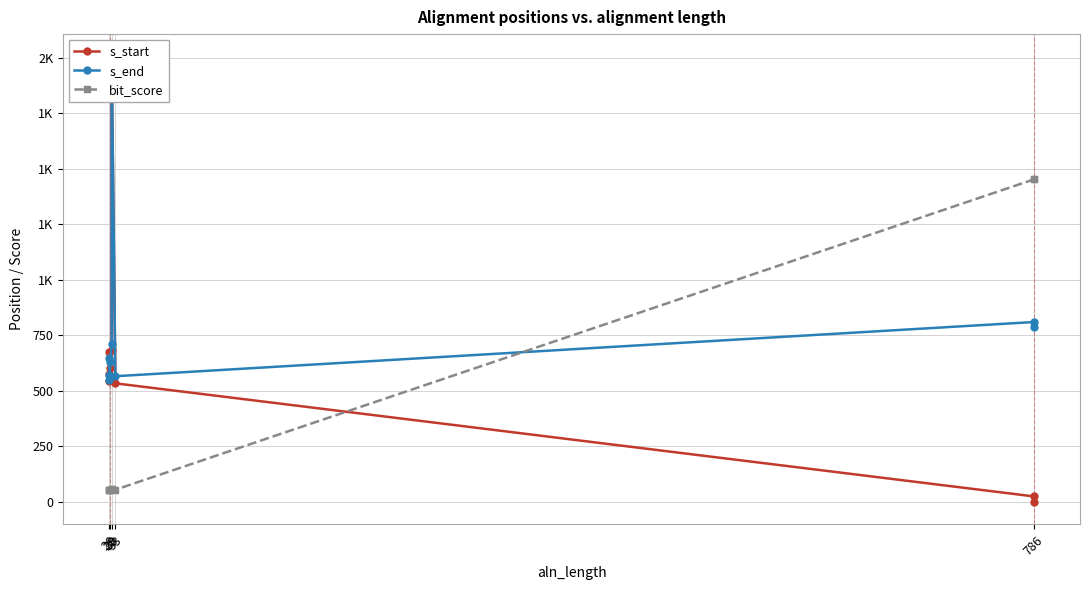

Which category has the lowest value in the bit_score series?

28